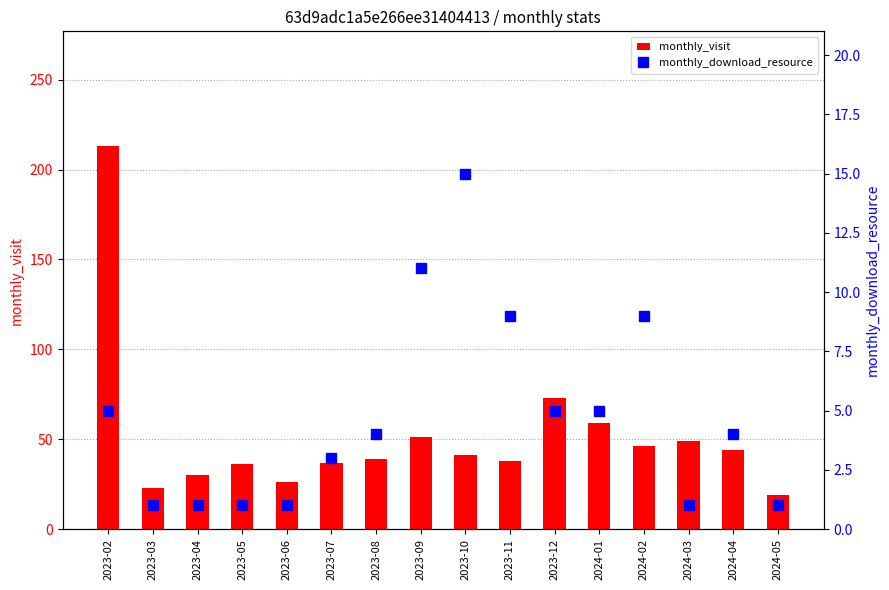

Reading left to right, extract all data points from this chart.

monthly_visit: 213	23	30	36	26	37	39	51	41	38	73	59	46	49	44	19
monthly_download_resource: 5	1	1	1	1	3	4	11	15	9	5	5	9	1	4	1